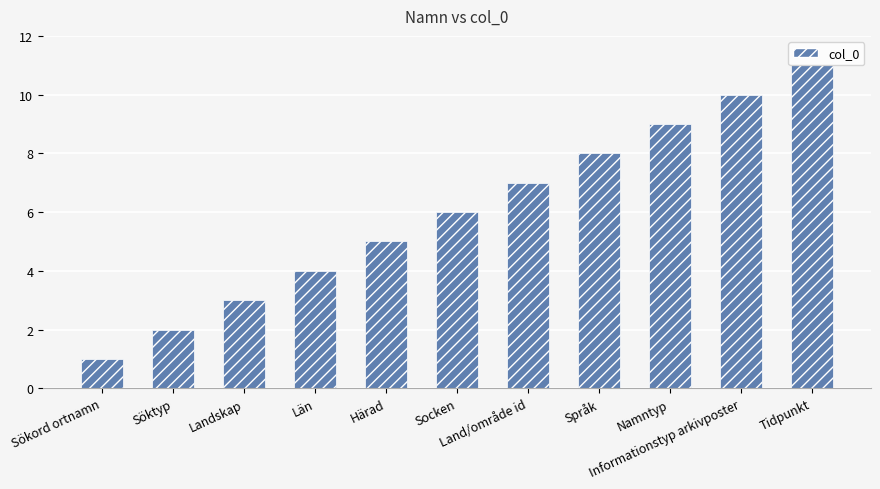

Rank the categories by value from highest to lowest.

Tidpunkt, Informationstyp arkivposter, Namntyp, Språk, Land/område id, Socken, Härad, Län, Landskap, Söktyp, Sökord ortnamn